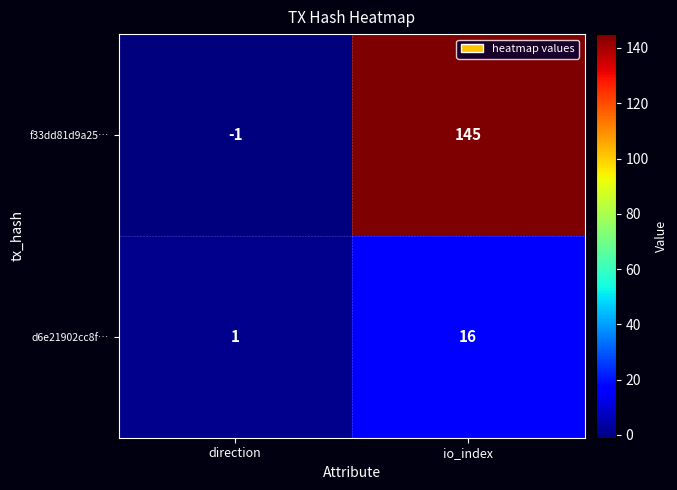

Rank the series by their maximum value, from highest to lowest.

f33dd81d9a25…, d6e21902cc8f…